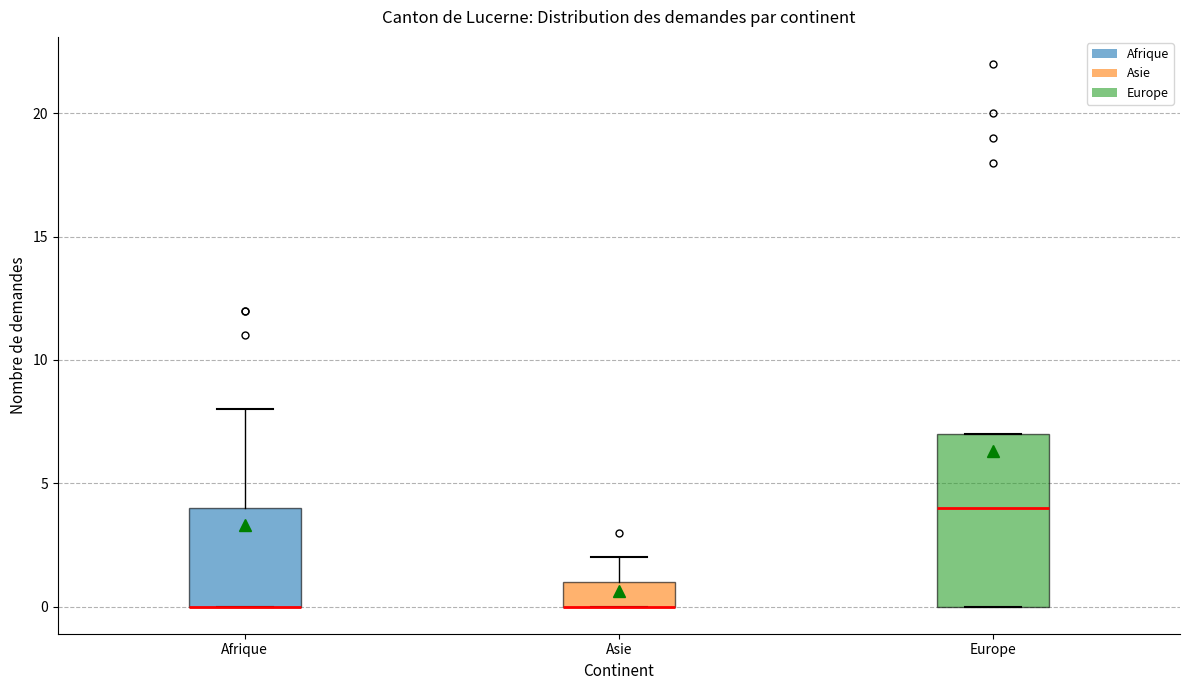

Reading left to right, transcribe this box plot: for each box, give where its median line is, the range the box spans, and where its two whiskers end, as read against the y-axis. The values are not printed on the chart, so give them approximately, as read against the axis.

Afrique: median 0 (drawn on the box's lower edge), box 0 to 4, whiskers 0 to 8
Asie: median 0 (drawn on the box's lower edge), box 0 to 1, whiskers 0 to 2
Europe: median 4, box 0 to 7, whiskers 0 to 7